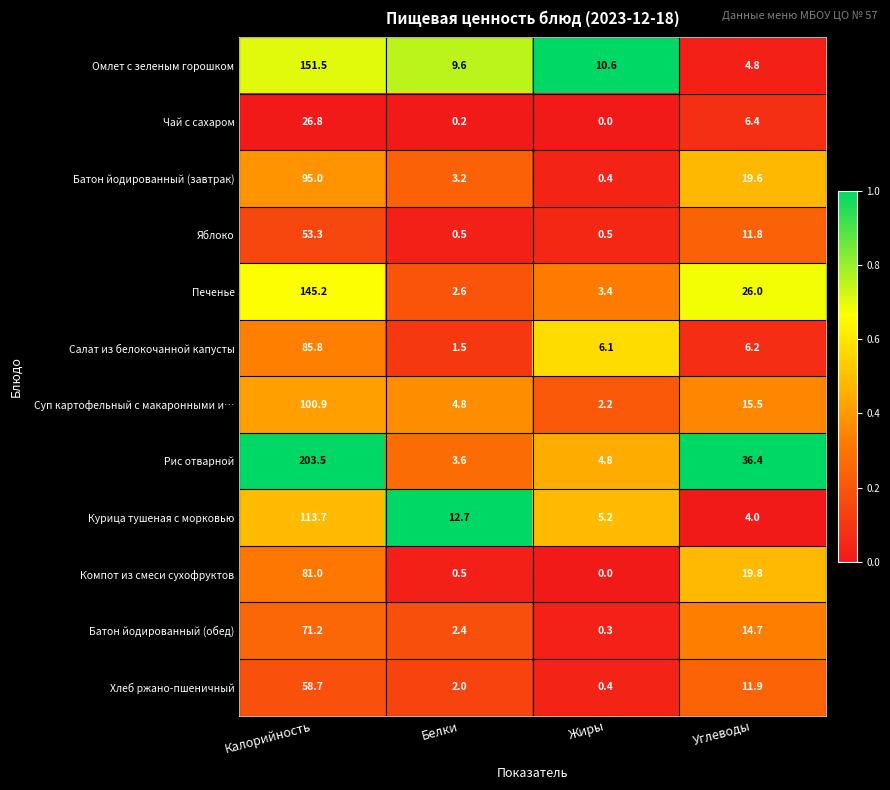

Rank the categories by Батон йодированный (завтрак) value from highest to lowest.

Калорийность, Углеводы, Белки, Жиры